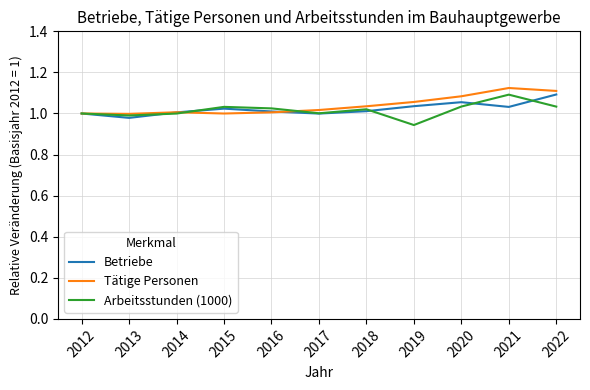

The value of Arbeitsstunden (1000) at 2015 is 1.0. True or false?

True